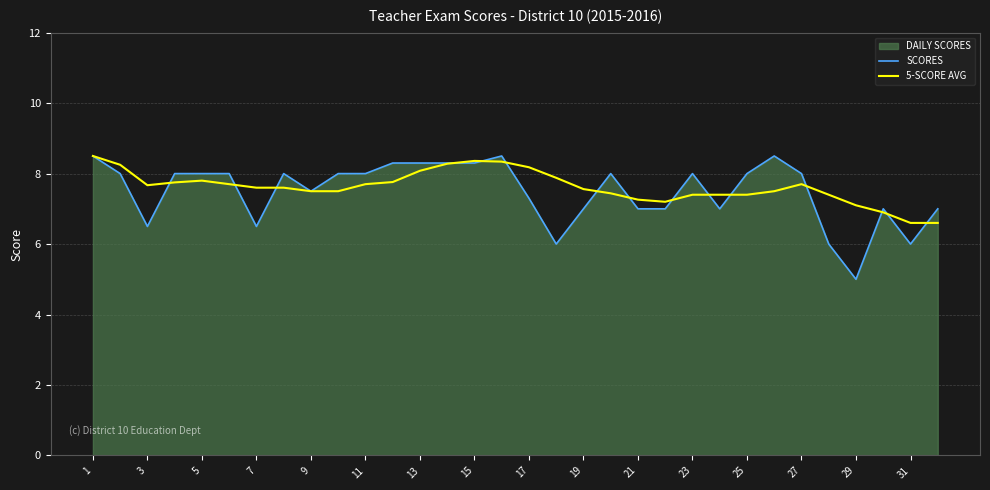

What is the greatest value displayed?

8.5